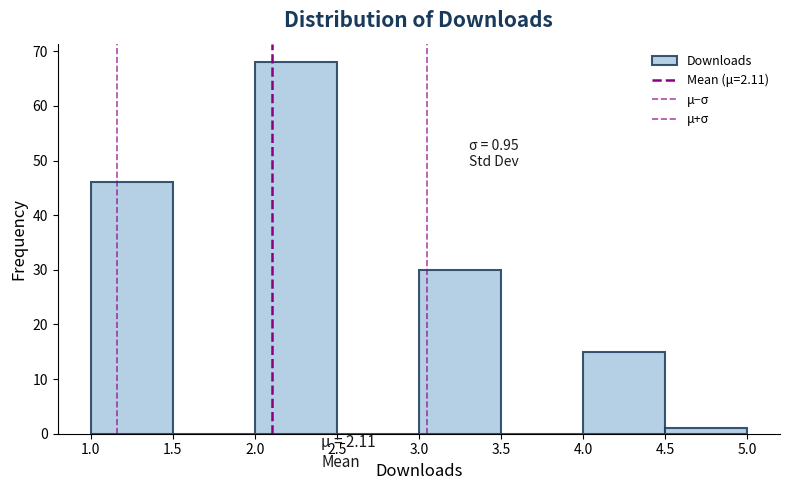

Over which range of the x-axis is the bar tallest?

2.0 to 2.5